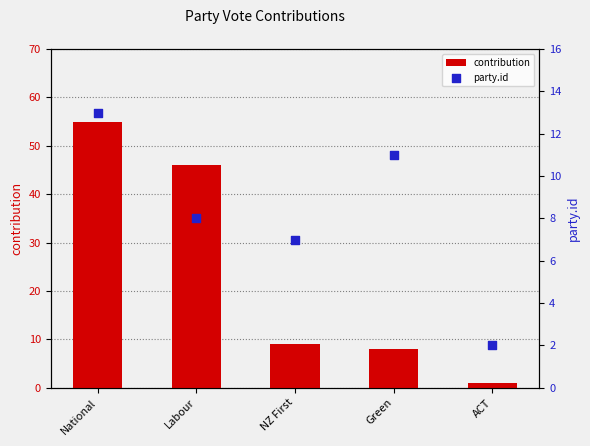

Which series reaches the minimum Y coordinate?

contribution